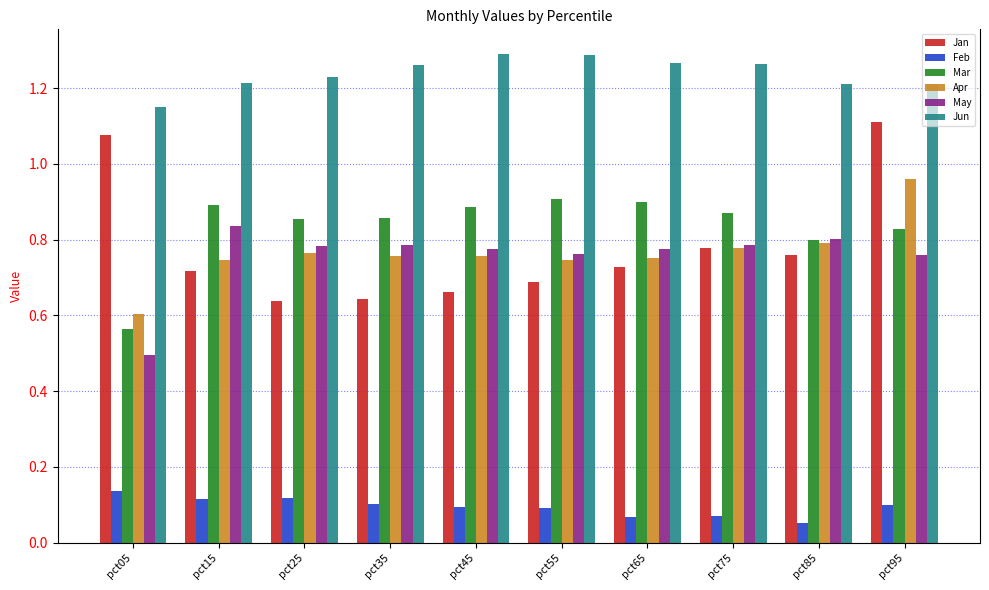

What is the sum of the Jun values at pct55 and pct05?

2.4